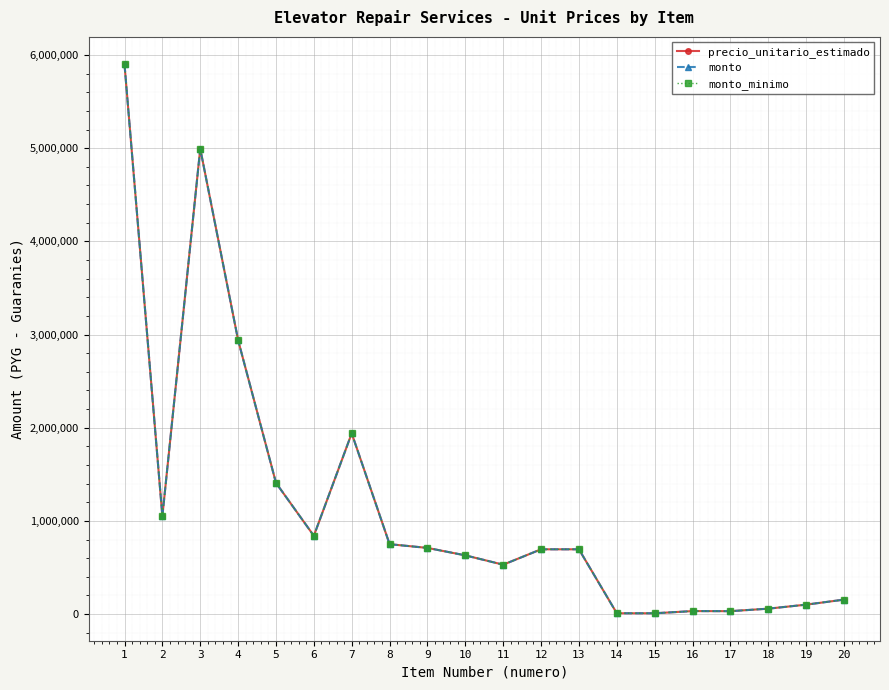

Is this an area chart (filled region under the line)?

No